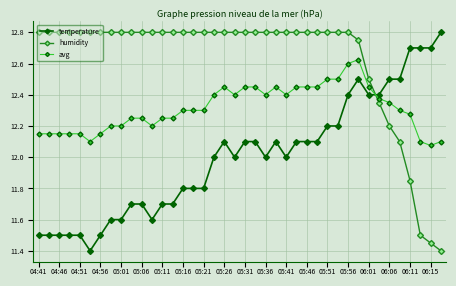

True or false: humidity and avg cross at least once.

True